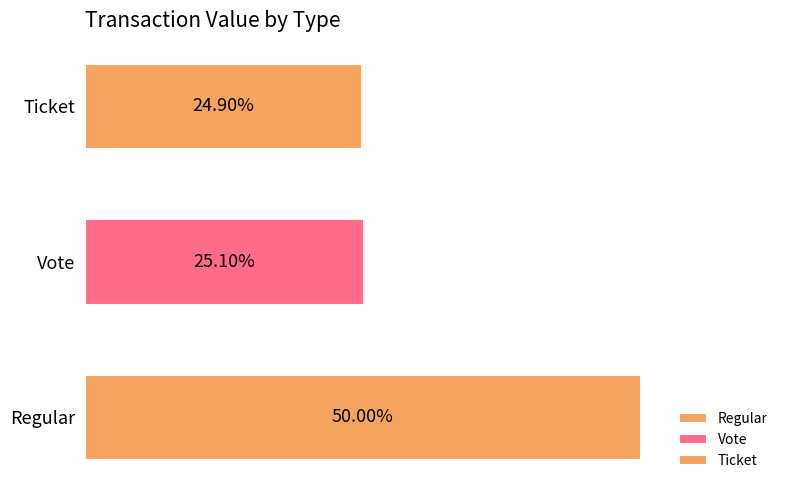

The value at 3 is 60.3. True or false?

False